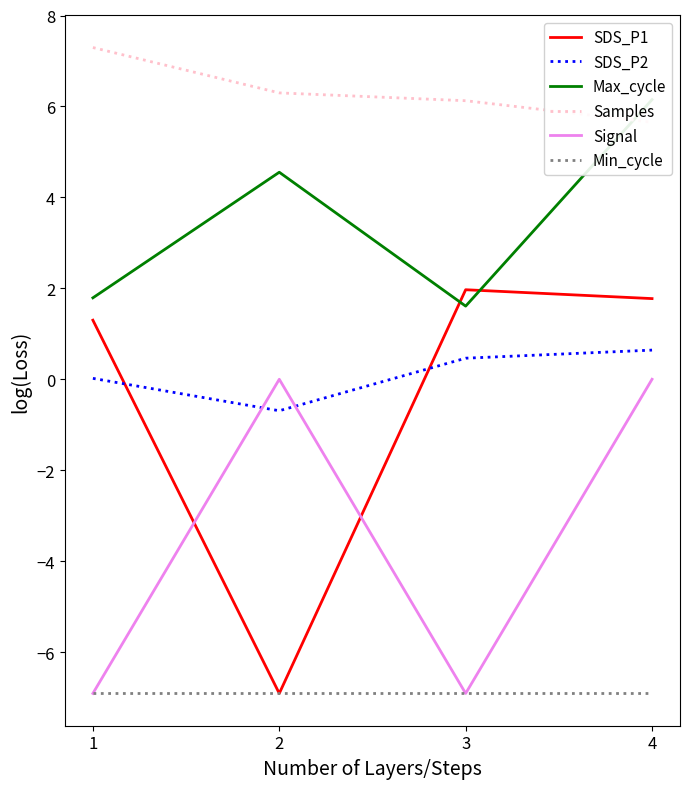

What is the sum of all Min_cycle values?

-27.6